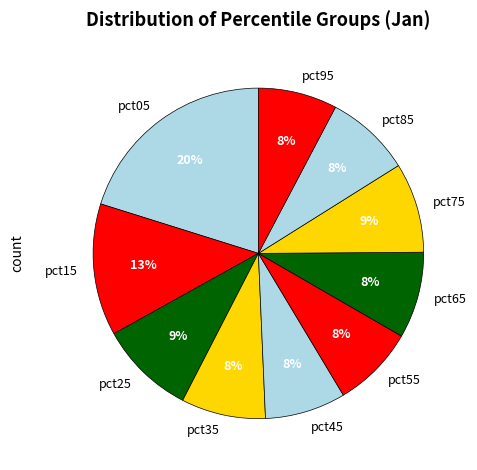

To the nearest percent, what portion does pct45 represent?

8%